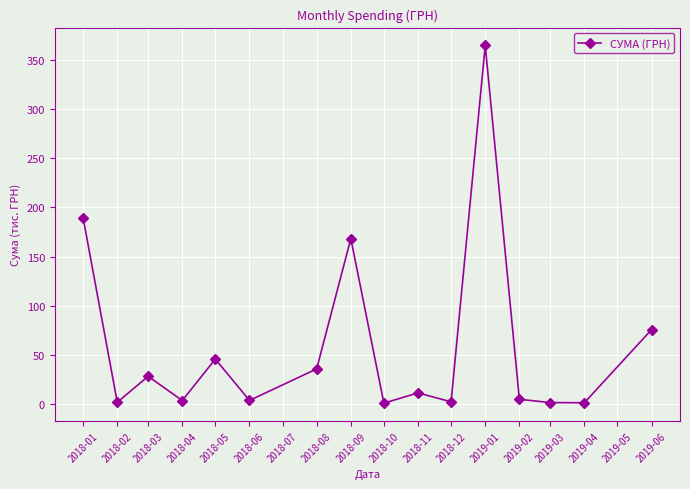

Where is the data nearest to the value 182?

2018-01